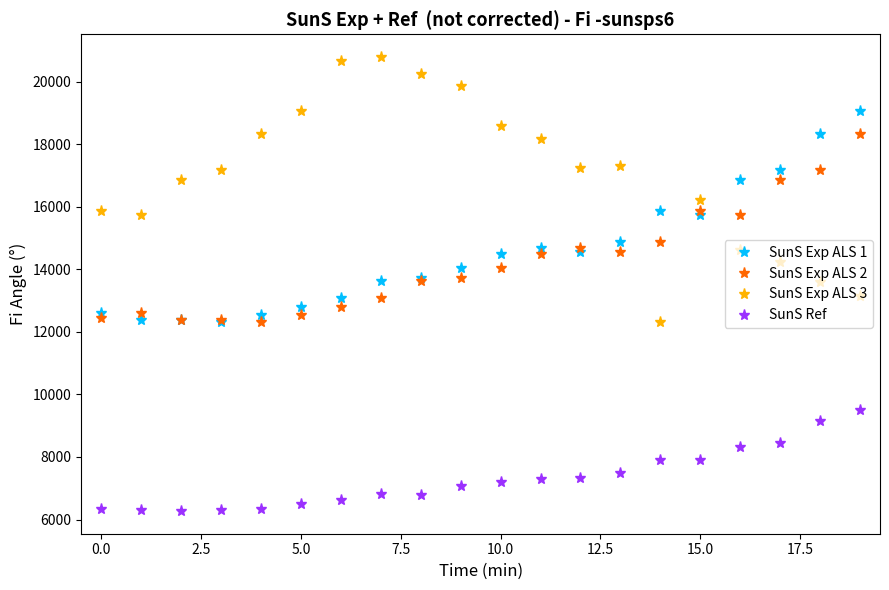

Which series has the largest total across all categories?

SunS Exp ALS 3